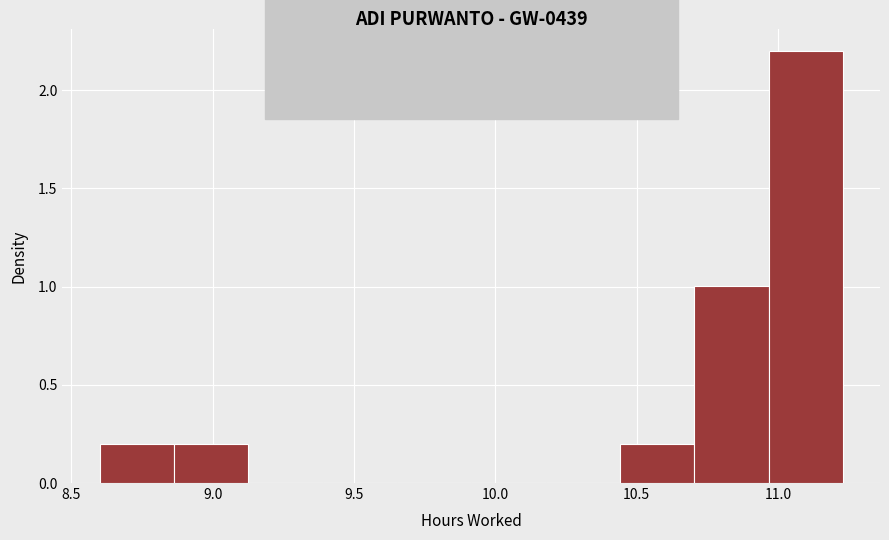

Reading left to right, list every bar in this chart as the range it spans on the x-axis followed by its height. Neither the bar edges nor the heights are printed on the chart, so give them approximately, as read against the axes.

8.60 to 8.85: 0.2
8.85 to 9.15: 0.2
9.15 to 9.40: 0
9.40 to 9.65: 0
9.65 to 9.90: 0
9.90 to 10.20: 0
10.20 to 10.45: 0
10.45 to 10.70: 0.2
10.70 to 10.95: 1.0
10.95 to 11.25: 2.2